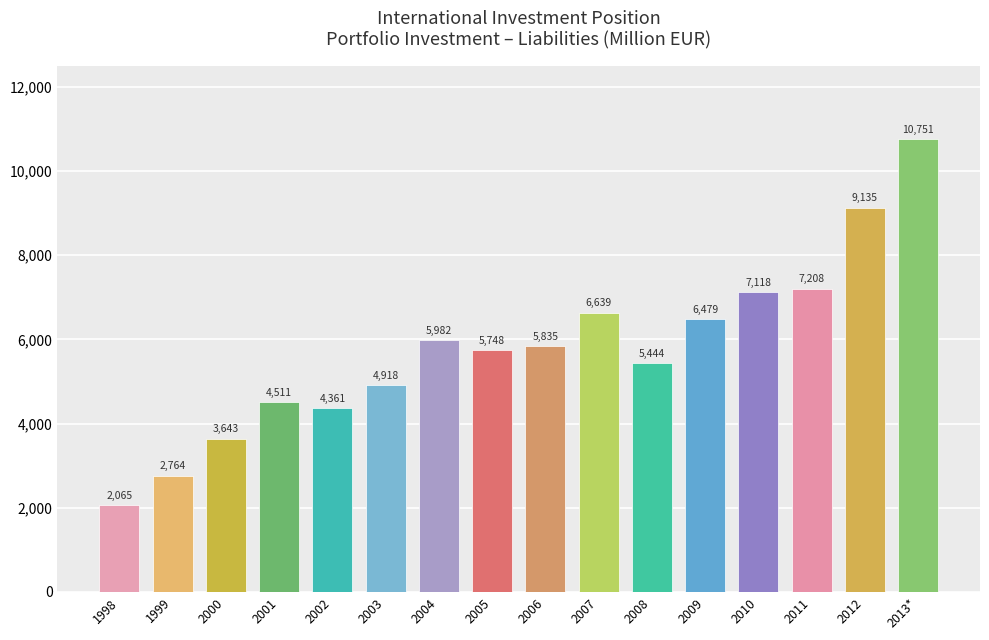

True or false: the data shows 2064.7 at 1998.

True